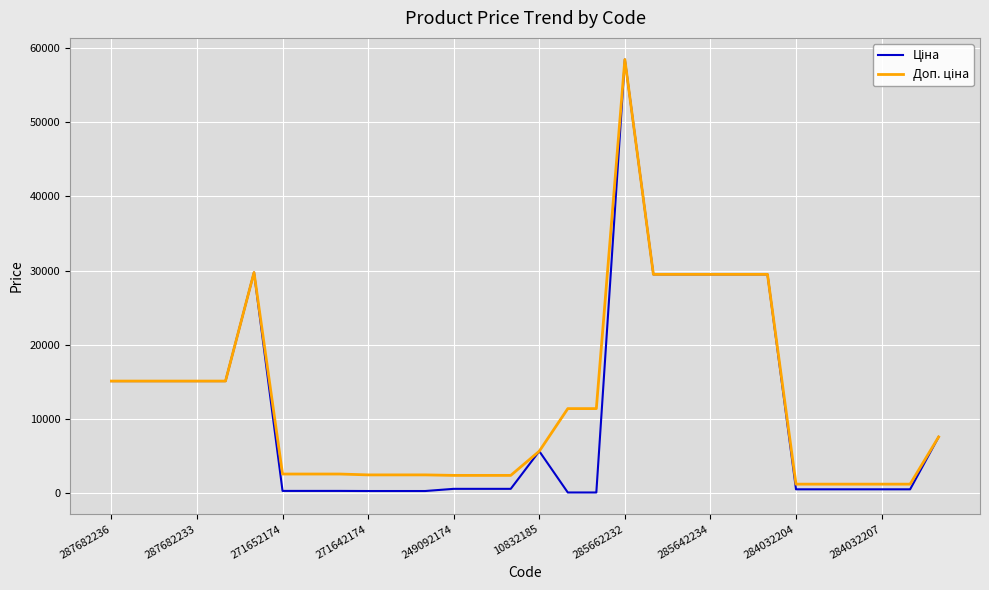

What is the maximum value shown in the chart?

58426.5